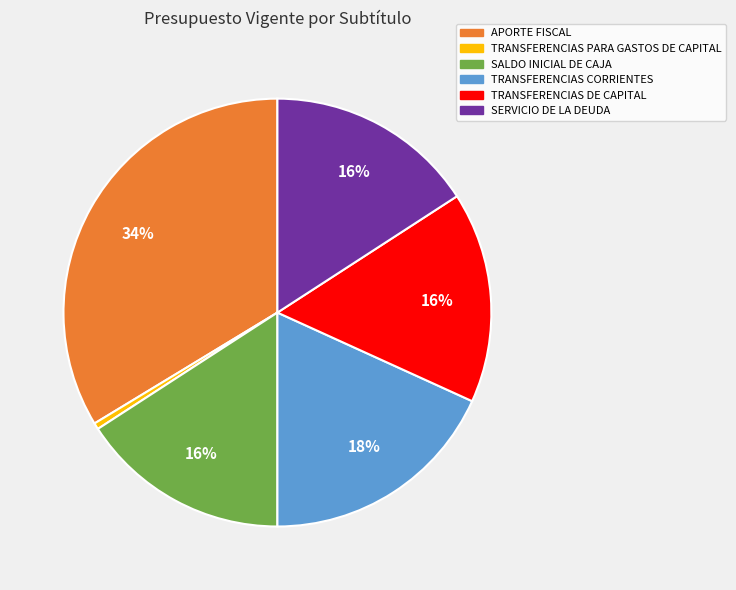

Count the number of slices in the pie.

6